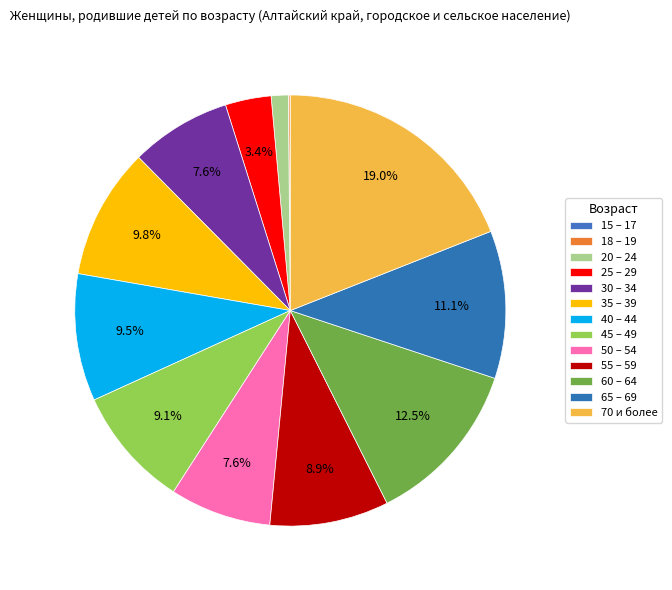

Does 25 – 29 account for over 50% of the chart?

No